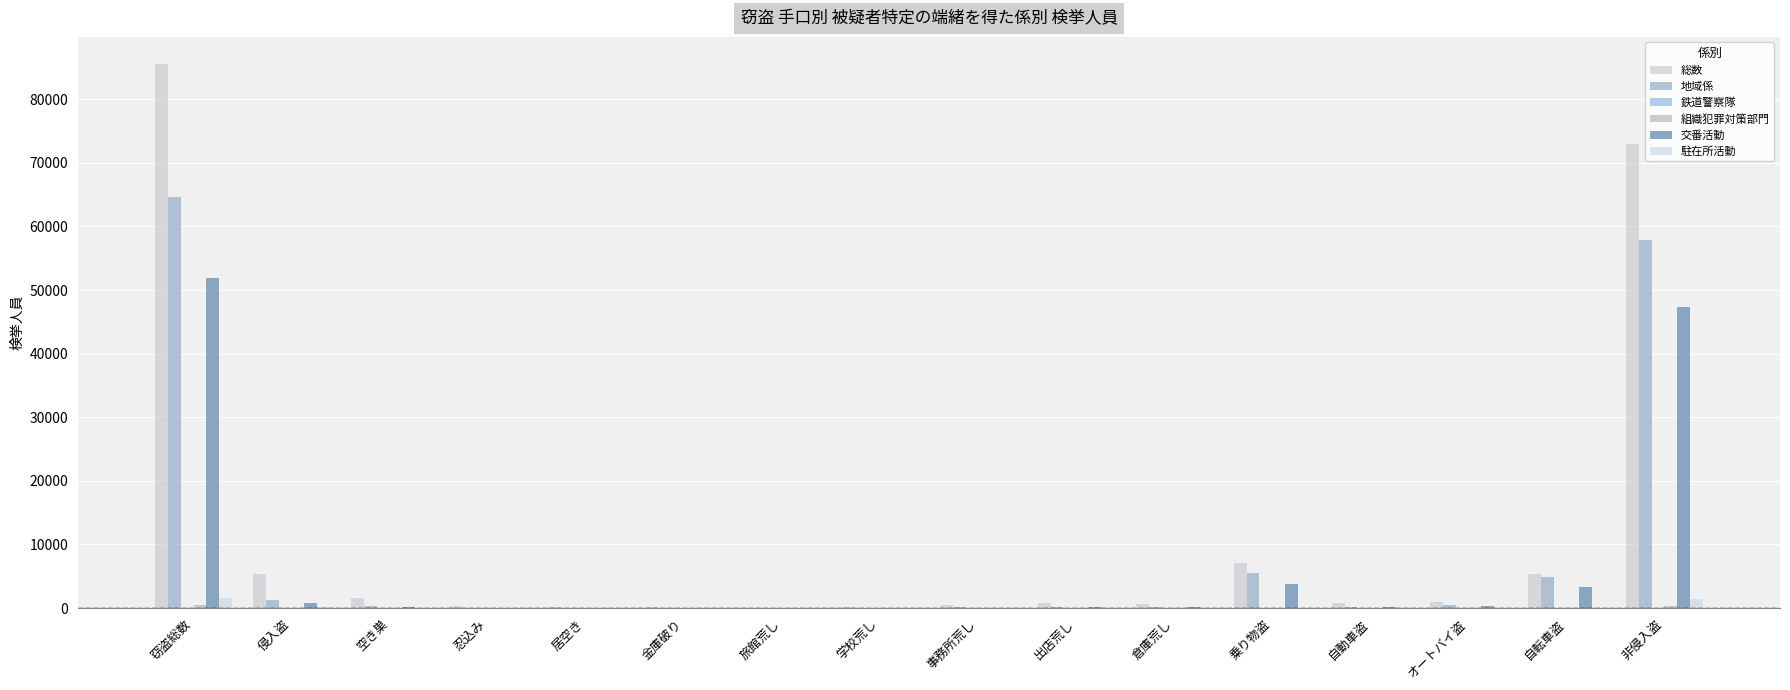

How many groups of bars are there?

16